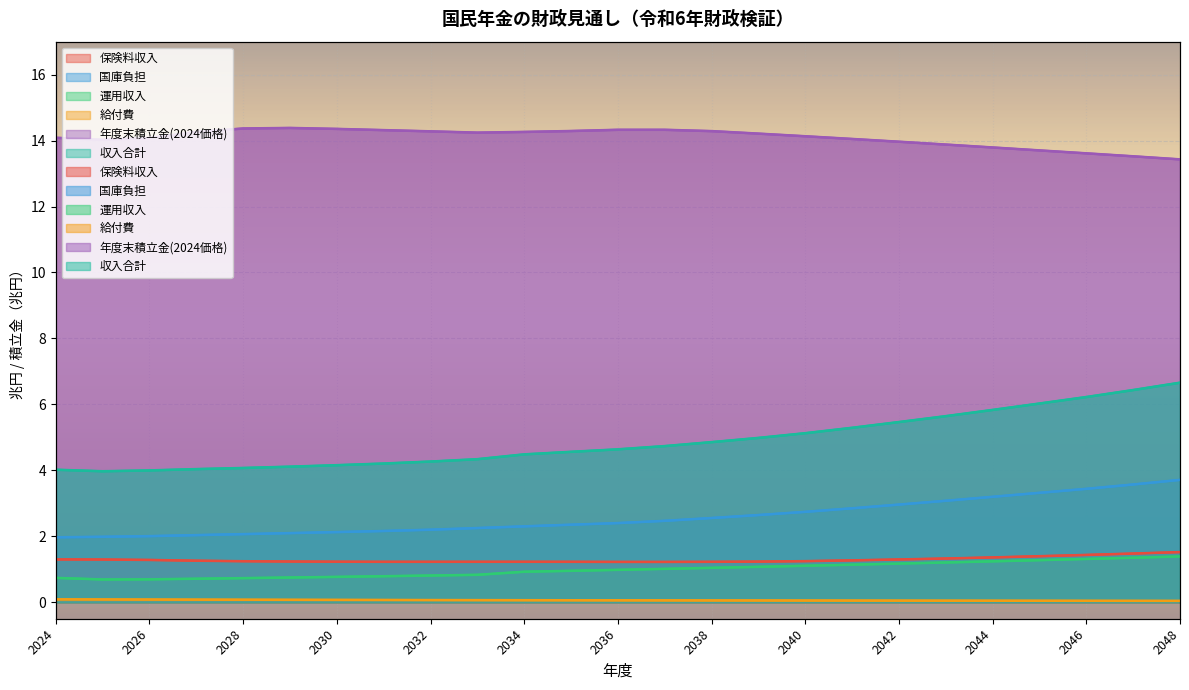

Is it true that 年度末積立金(2024価格) equals 14.1 at 2040?

True